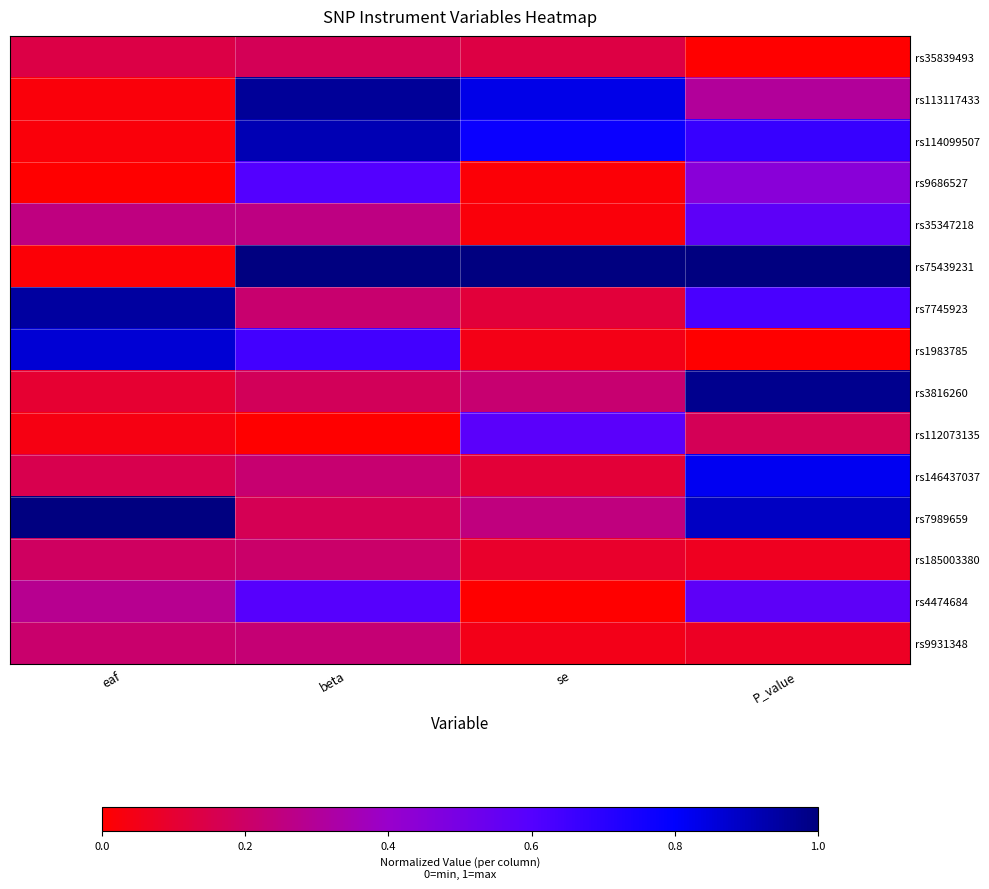

Which series has the largest range (max minus min)?

rs75439231